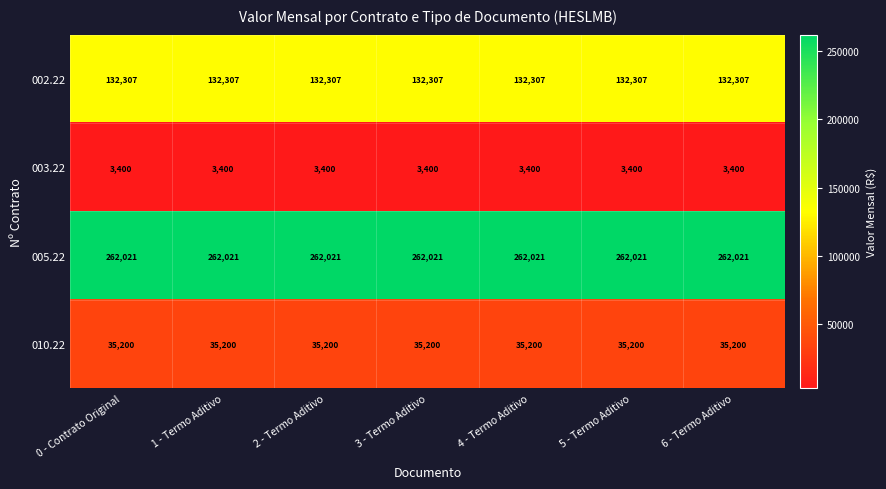

What is the sum of all 005.22 values?

1834147